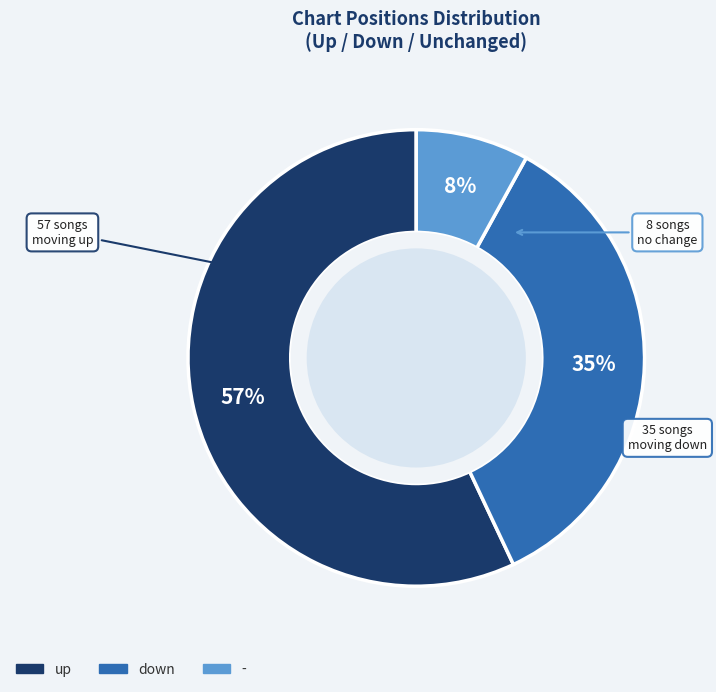

To the nearest percent, what is the difference between the largest and smallest slice percentages?

49%